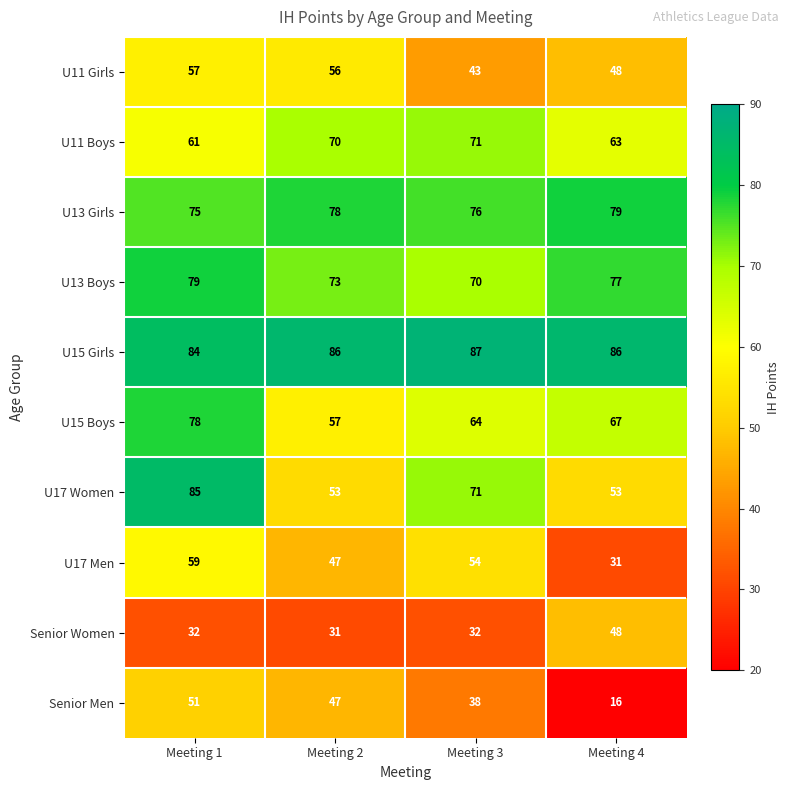

Which series has the widest spread of values?

Senior Men